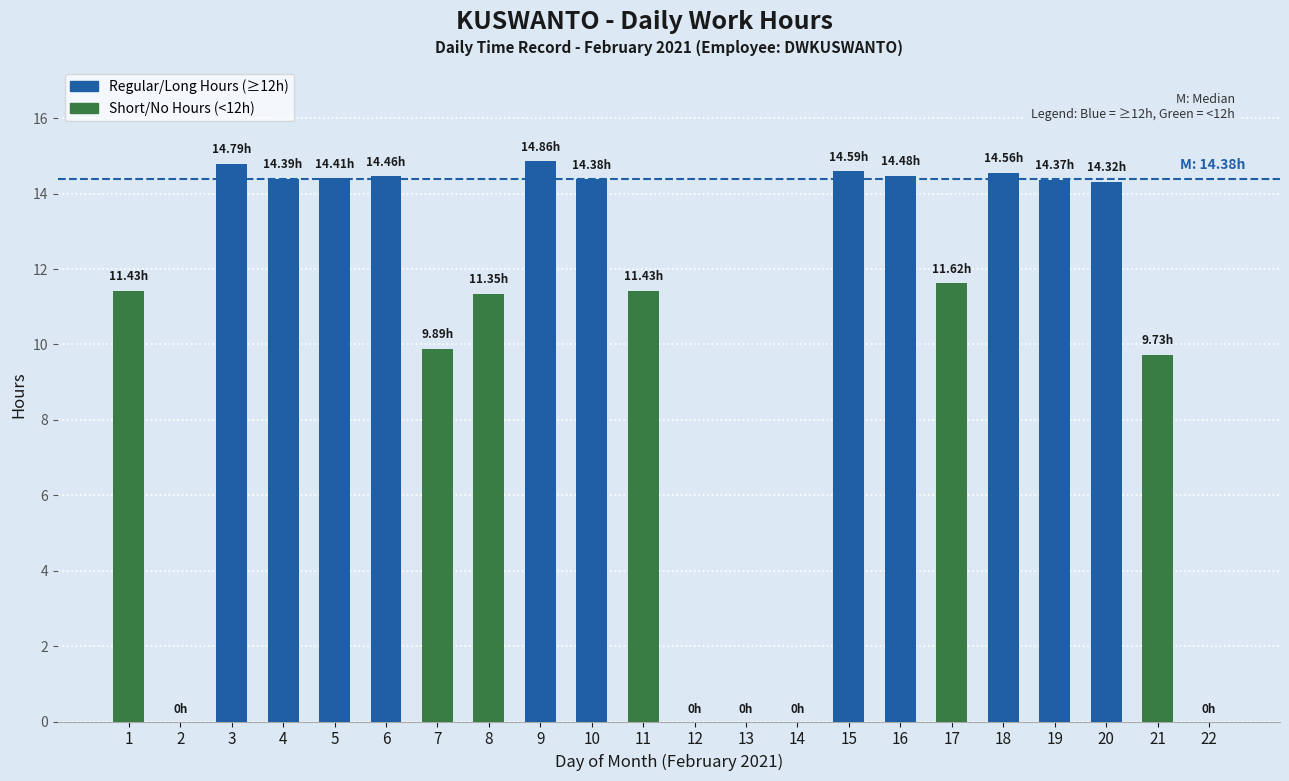

What is the average value of the Regular/Long Hours series?

14.5